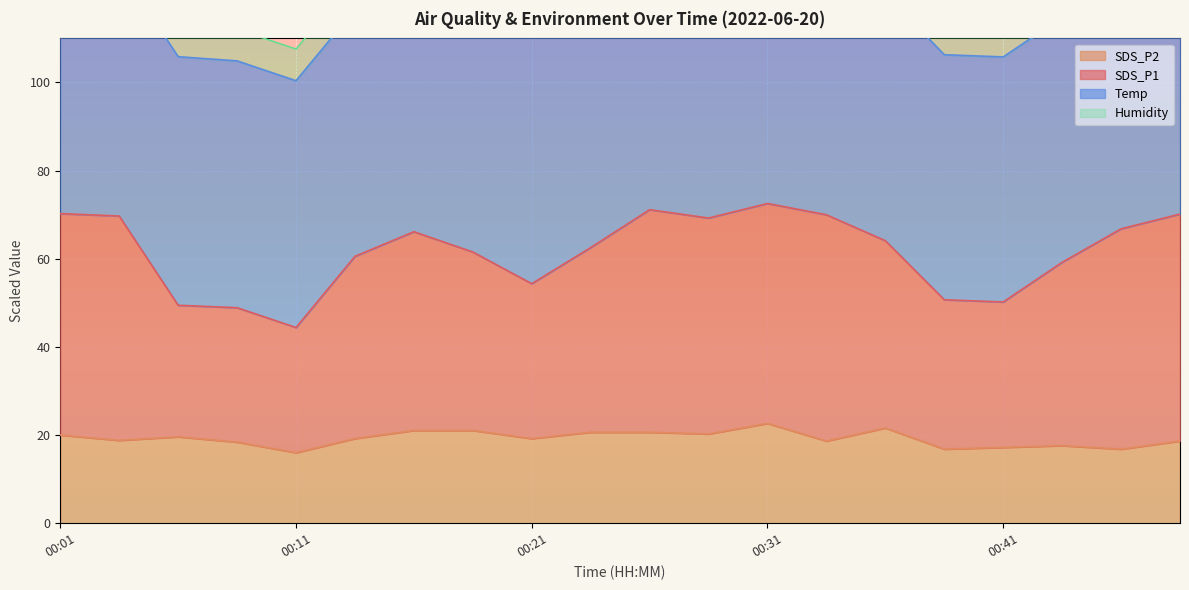

Reading left to right, list all the values displayed in this chart.

SDS_P1: 70.2	69.7	49.5	48.9	44.4	60.5	66.1	61.5	54.3	62.5	71.1	69.2	72.5	70.0	64.1	50.7	50.2	59.2	66.8	70.1
SDS_P2: 20.0	18.8	19.6	18.4	16.0	19.2	21.0	21.0	19.2	20.6	20.6	20.2	22.6	18.6	21.6	16.8	17.2	17.6	16.8	18.6